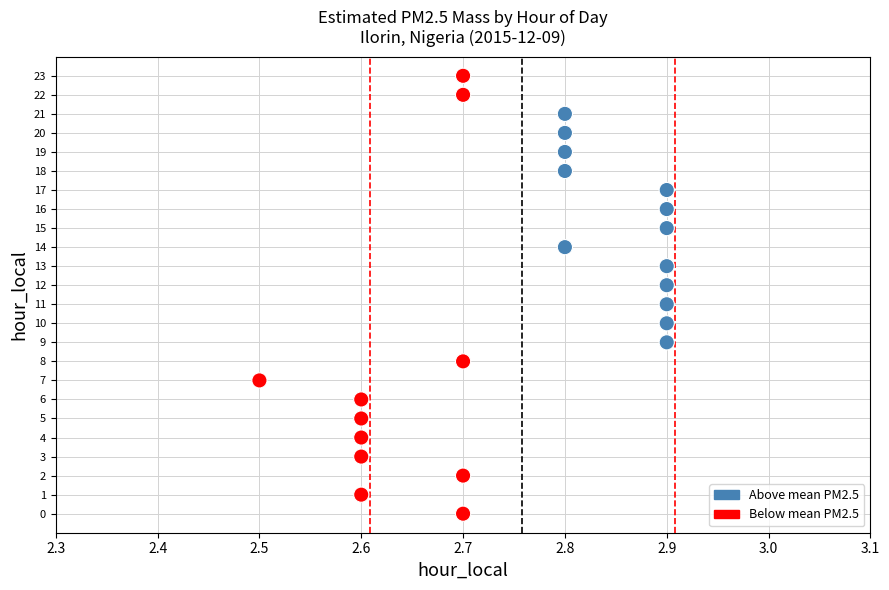

What is the range of Y values (max minus min)?

23